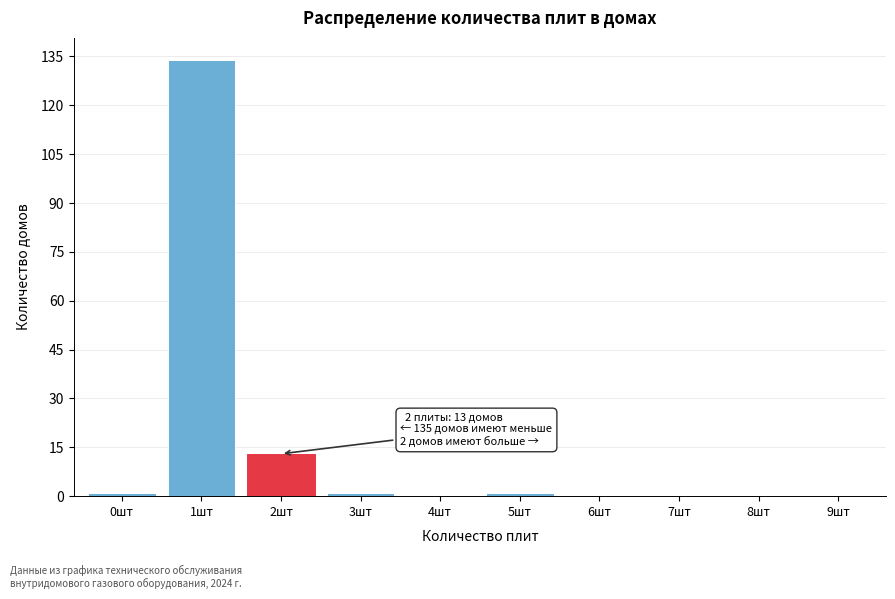

Reading left to right, list all the values displayed in this chart.

0шт=1	1шт=134	2шт=13	3шт=1	4шт=0	5шт=1	6шт=0	7шт=0	8шт=0	9шт=0